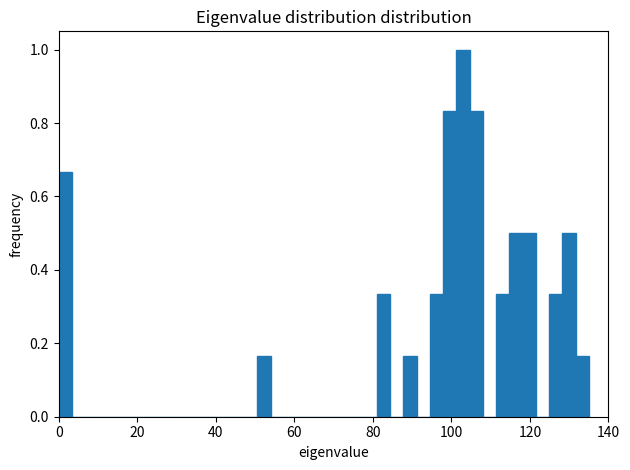

Around what value on the x-axis is the tallest bar? Give the approximate position of its centre, as read against the axis.

102